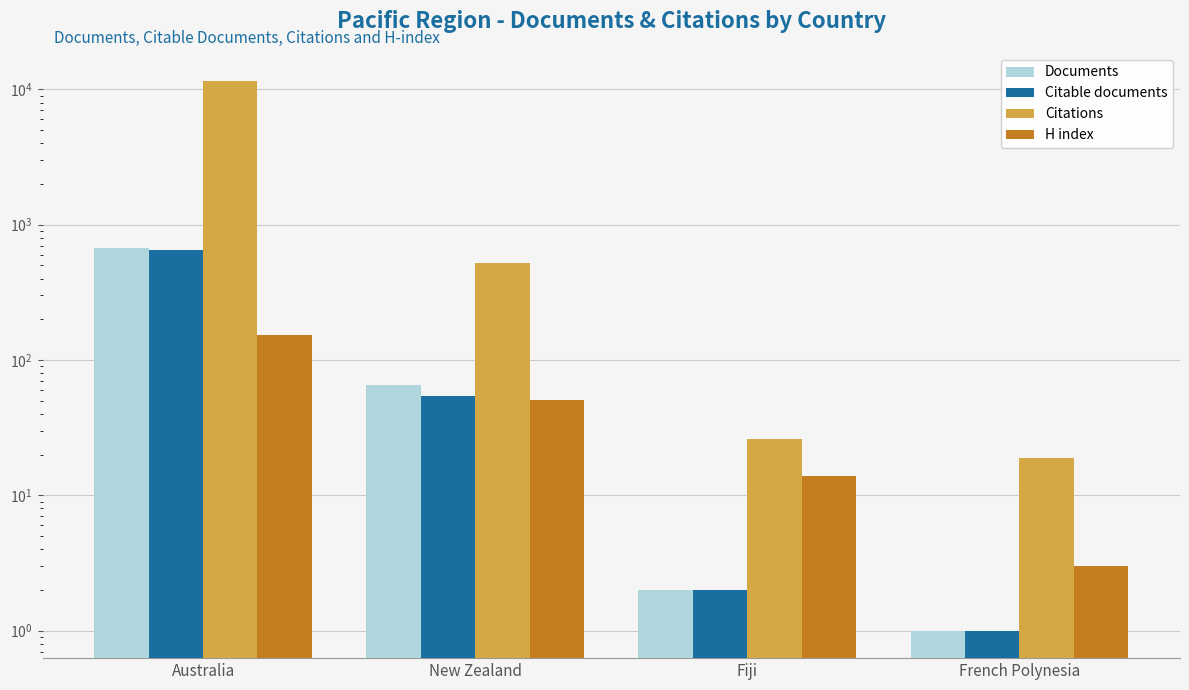

Reading left to right, transcribe all the data shown in this chart.

Documents: Australia=670	New Zealand=65	Fiji=2	French Polynesia=1
Citable documents: Australia=651	New Zealand=54	Fiji=2	French Polynesia=1
Citations: Australia=11635	New Zealand=519	Fiji=26	French Polynesia=19
H index: Australia=153	New Zealand=51	Fiji=14	French Polynesia=3